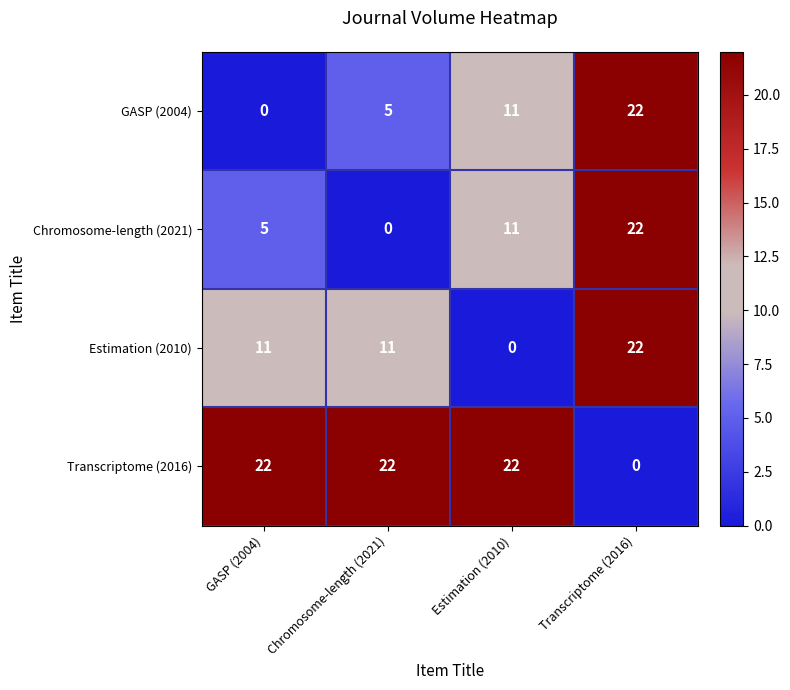

Reading right to left, extract all data points from this chart.

GASP (2004): Transcriptome (2016)=22	Estimation (2010)=11	Chromosome-length (2021)=5	GASP (2004)=0
Chromosome-length (2021): Transcriptome (2016)=22	Estimation (2010)=11	Chromosome-length (2021)=0	GASP (2004)=5
Estimation (2010): Transcriptome (2016)=22	Estimation (2010)=0	Chromosome-length (2021)=11	GASP (2004)=11
Transcriptome (2016): Transcriptome (2016)=0	Estimation (2010)=22	Chromosome-length (2021)=22	GASP (2004)=22